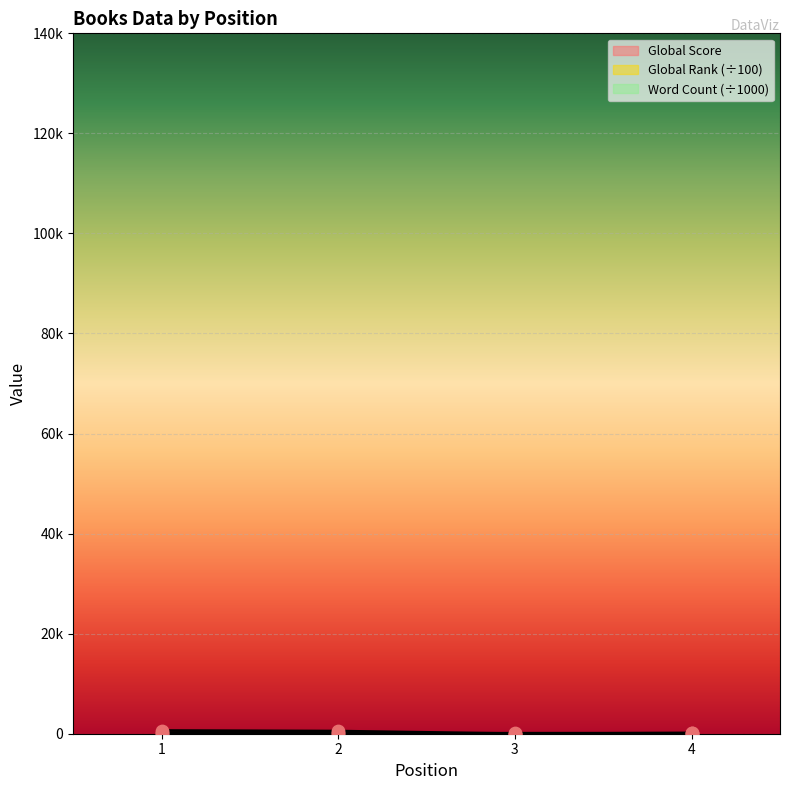

Which series has the largest total across all categories?

Global Score